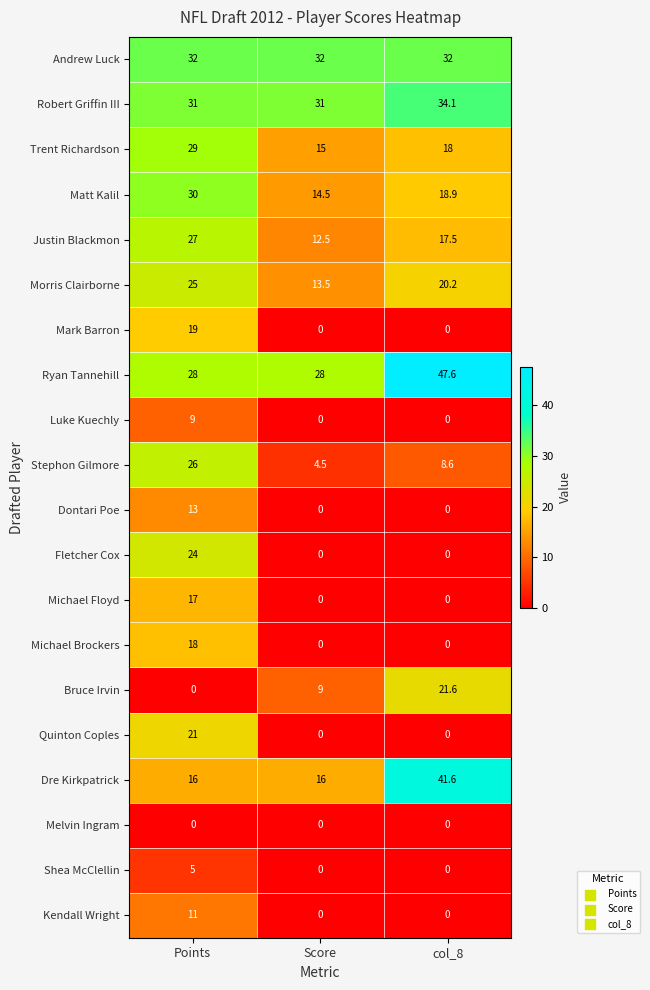

The Trent Richardson series shows 18.0 at col_8. True or false?

True